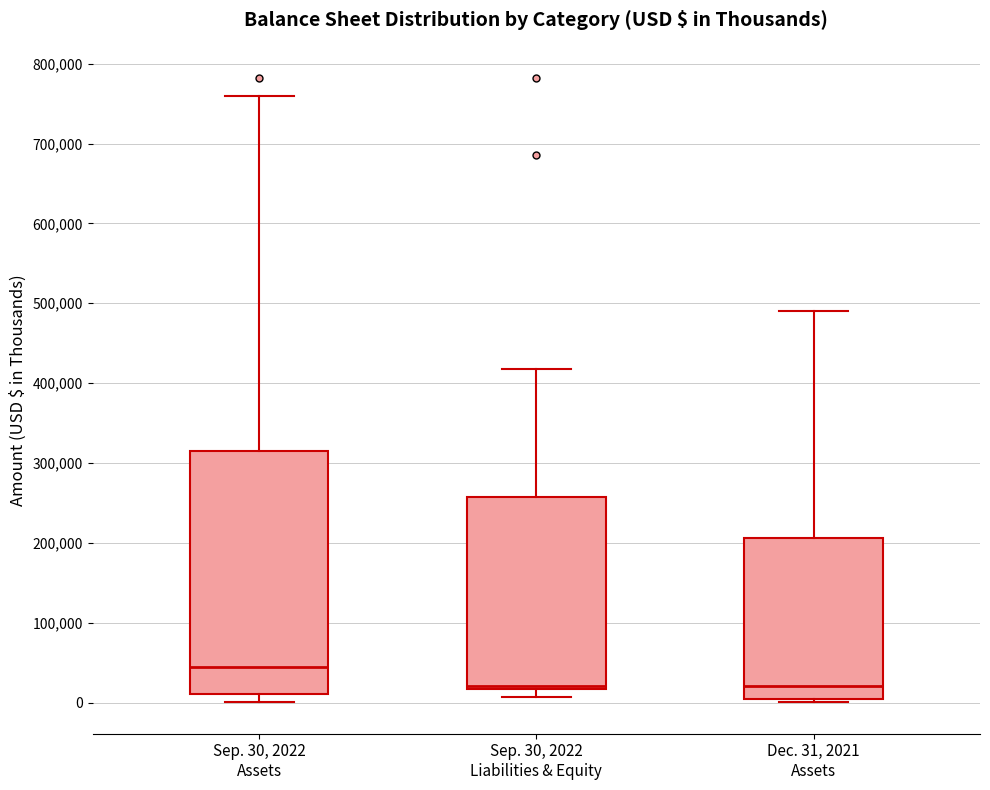

Comparing the boxes themselves (not the whiskers), which one is the tallest?

Sep. 30, 2022 Assets